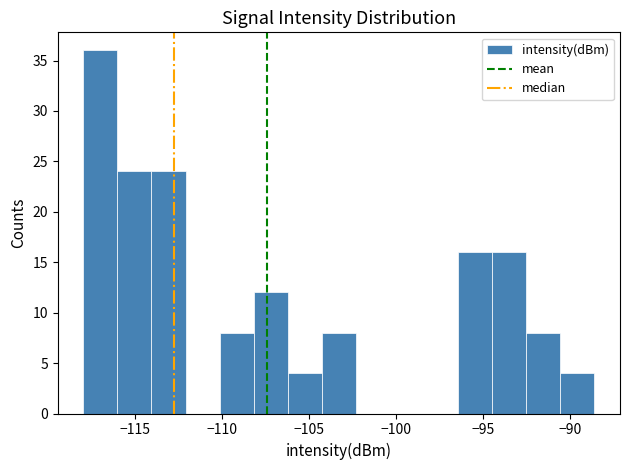

Read against the x-axis, roughly where is the centre of the tallest bar?

-117.0